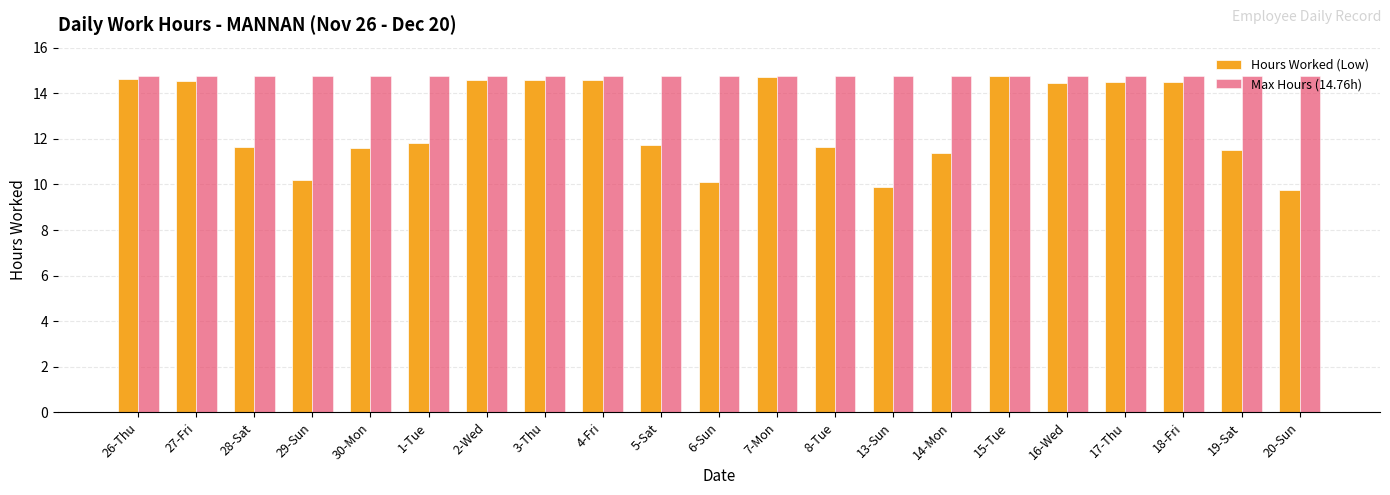

At 18-Fri, list the series in order from smallest to largest.

Hours Worked (Low), Max Hours (14.76h)